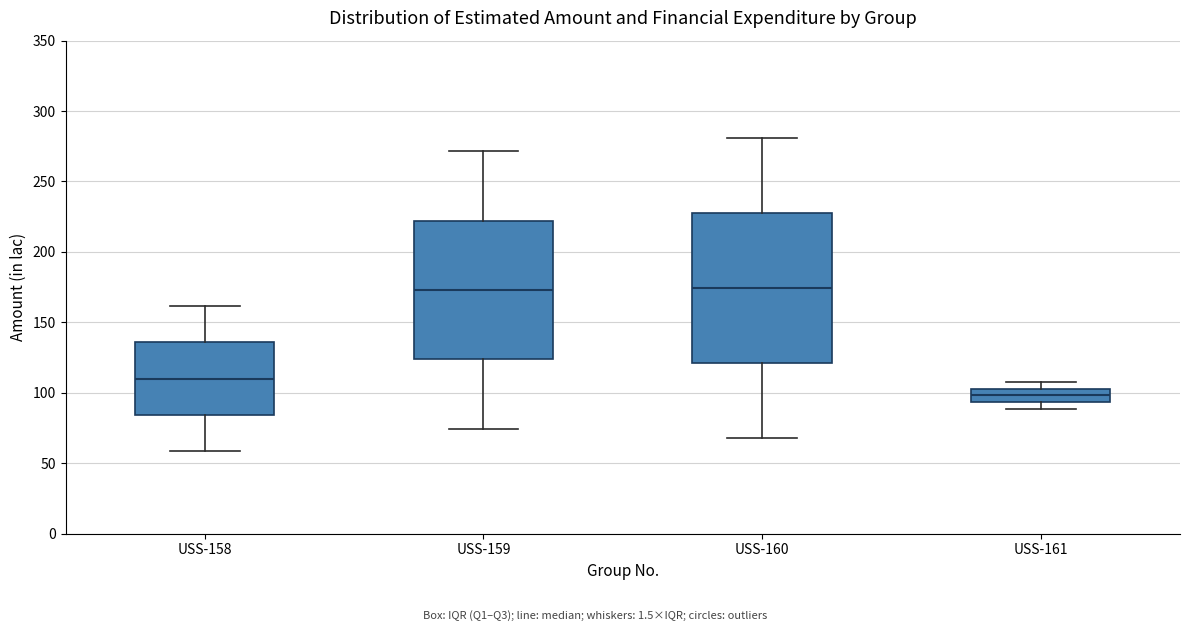

Comparing the boxes themselves (not the whiskers), which one is the tallest?

USS-160